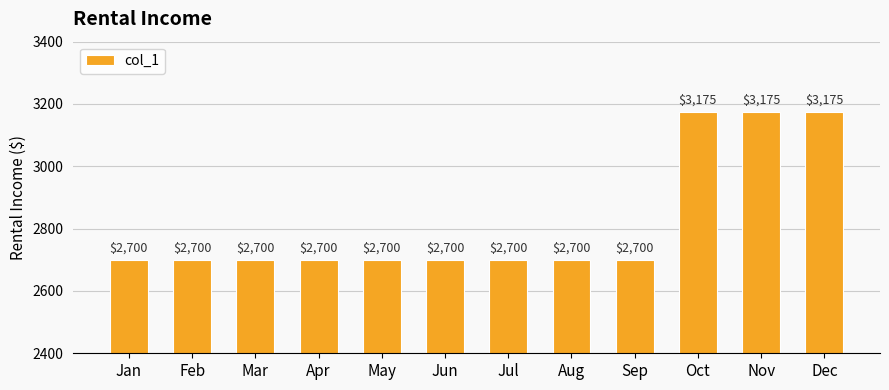

Are the bars horizontal?

No